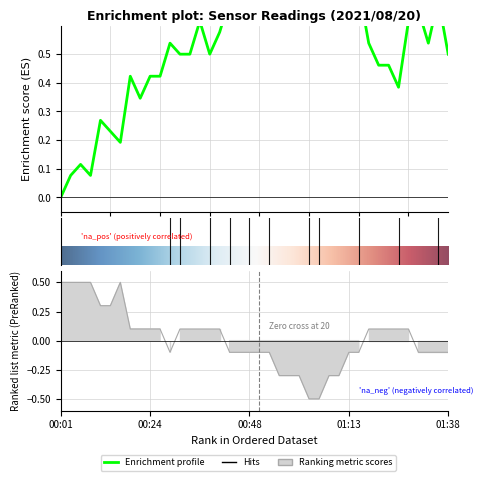

Is it true that Temp equals 0.1 at 00:01?

False